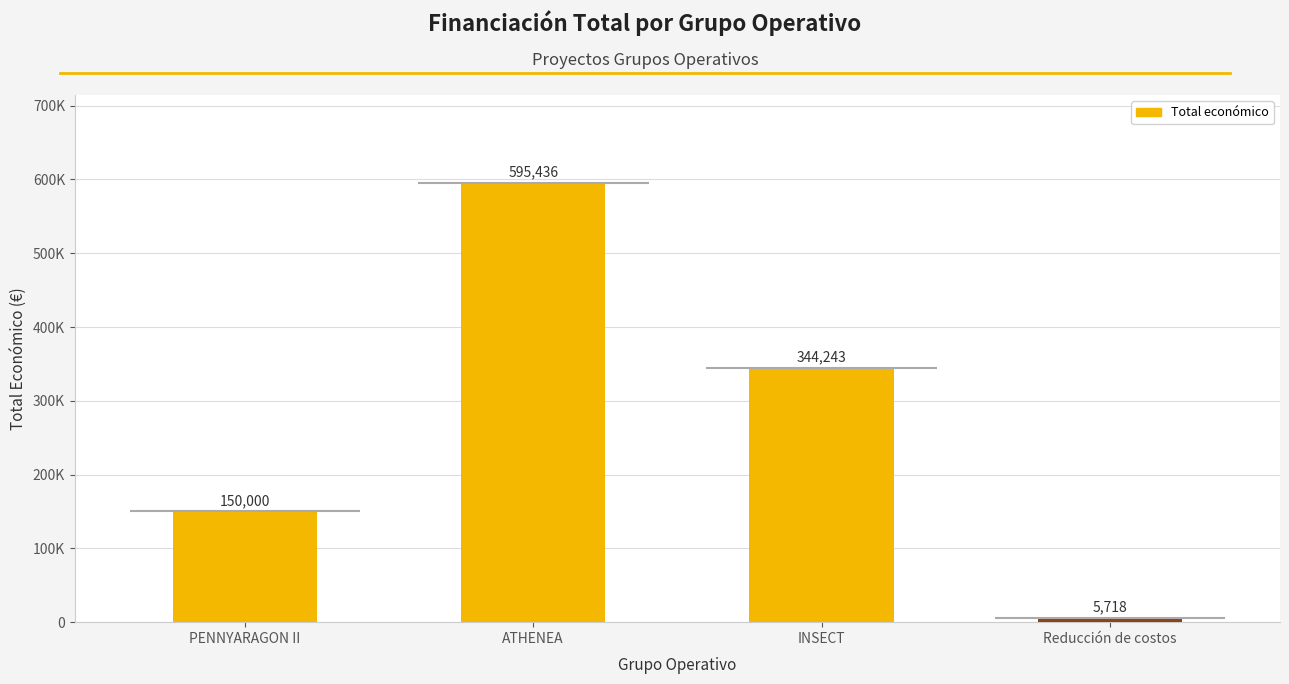

Which category has the lowest value across all series?

Reducción de costos